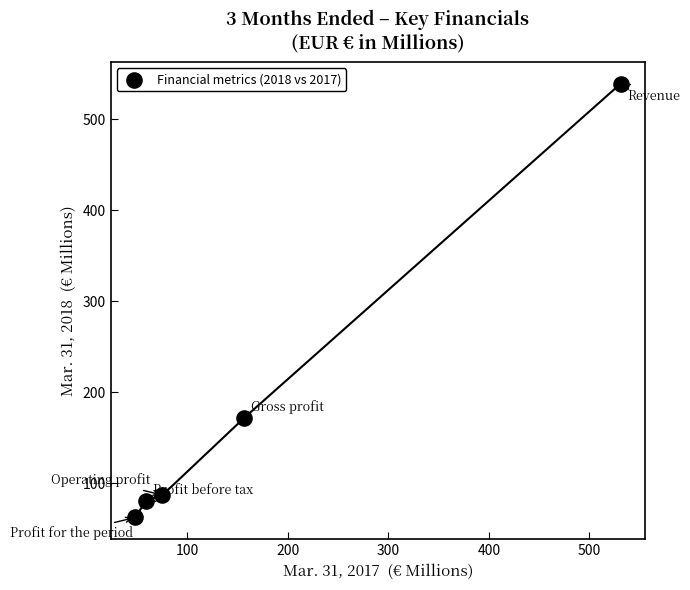

What Y value in the scatter plot is closest to 300?

171.3